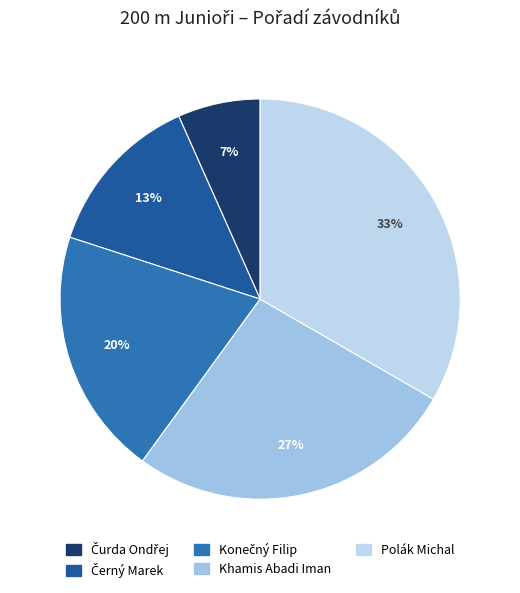

What is the largest slice in the pie chart?

Polák Michal